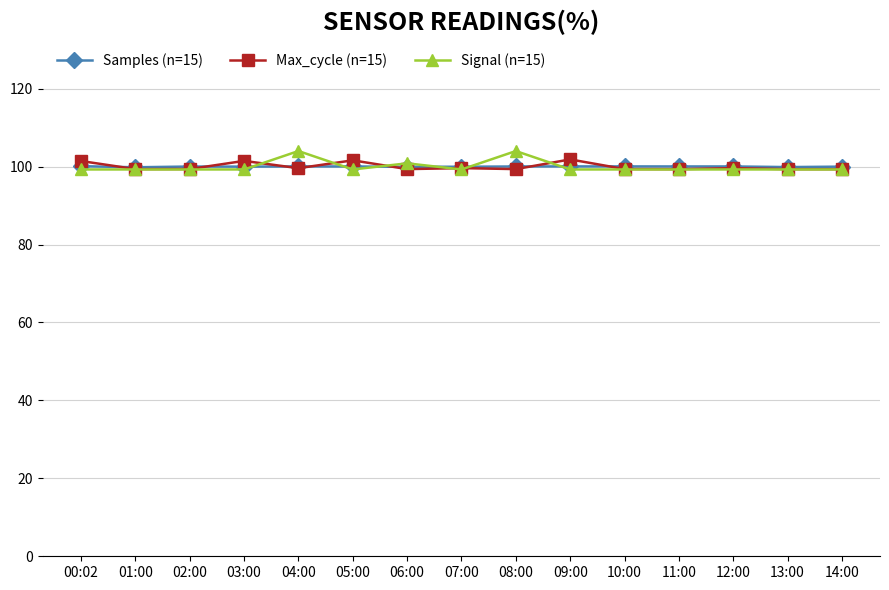

What is the highest value of the Max_cycle (n=15) series?

101.8